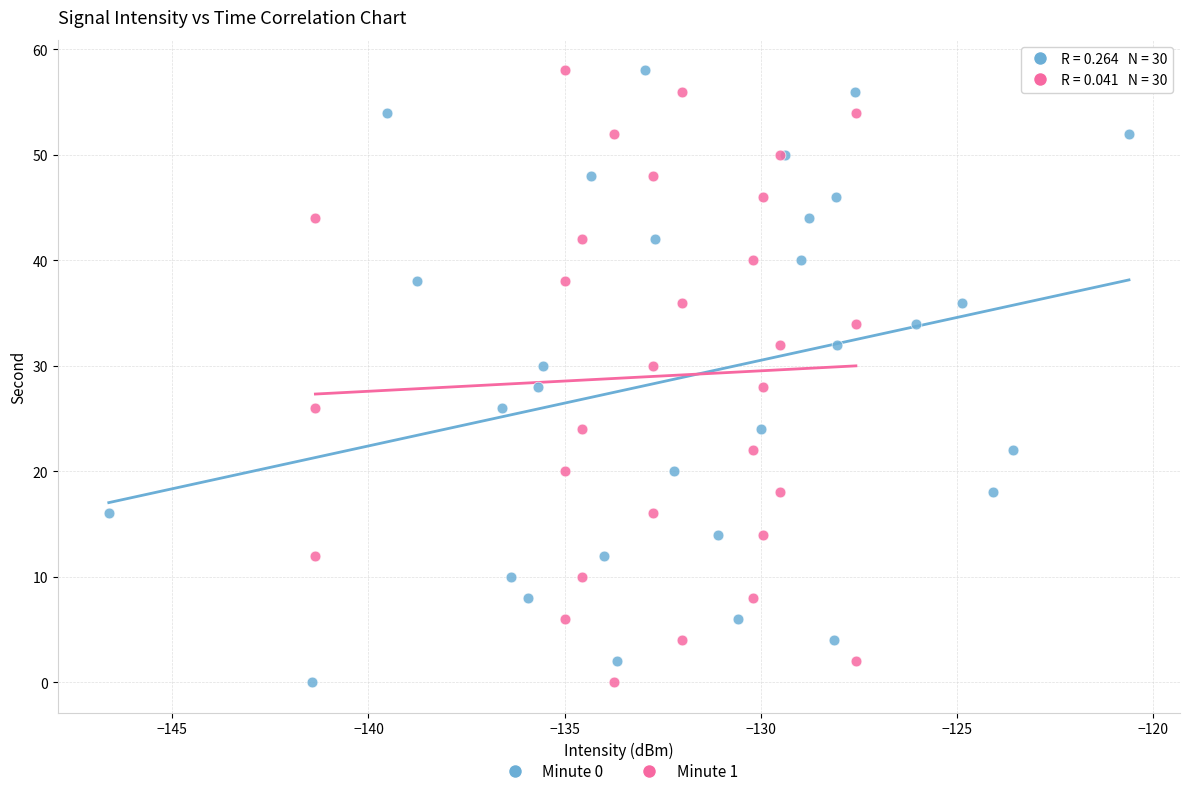

What are all the series names shown in the legend?

Minute 0, Minute 1